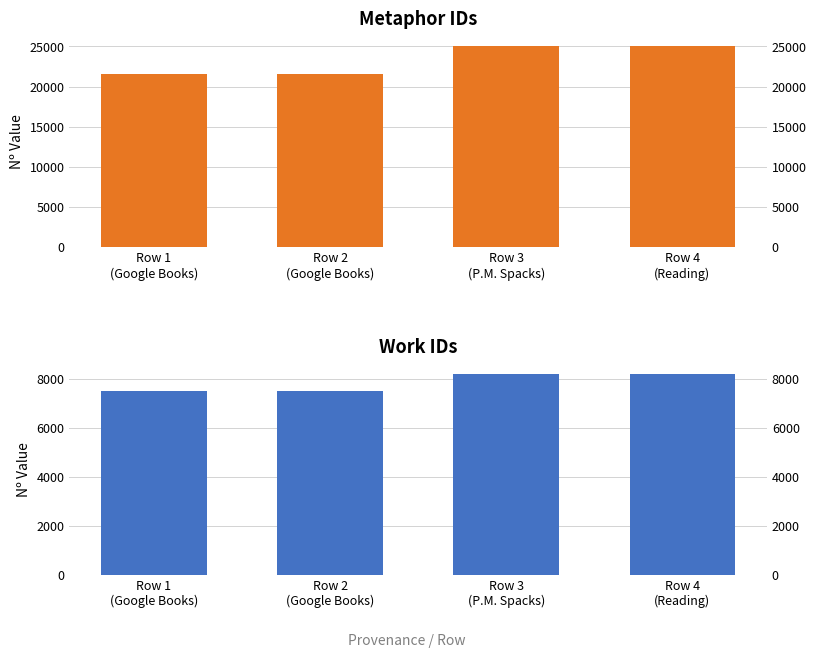

List the labels in order of work_id value, largest first.

Row 3
(P.M. Spacks), Row 4
(Reading), Row 1
(Google Books), Row 2
(Google Books)